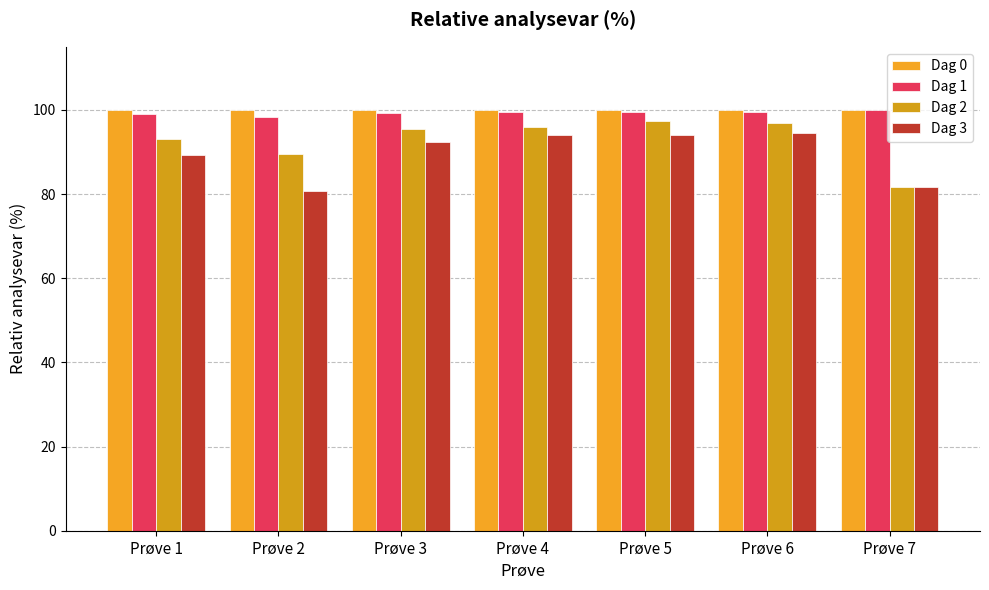

Rank the series by their maximum value, from highest to lowest.

Dag 0, Dag 1, Dag 2, Dag 3